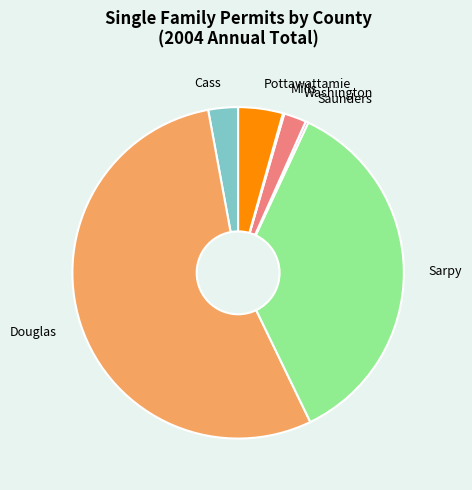

True or false: Washington accounts for 2% of the total.

True